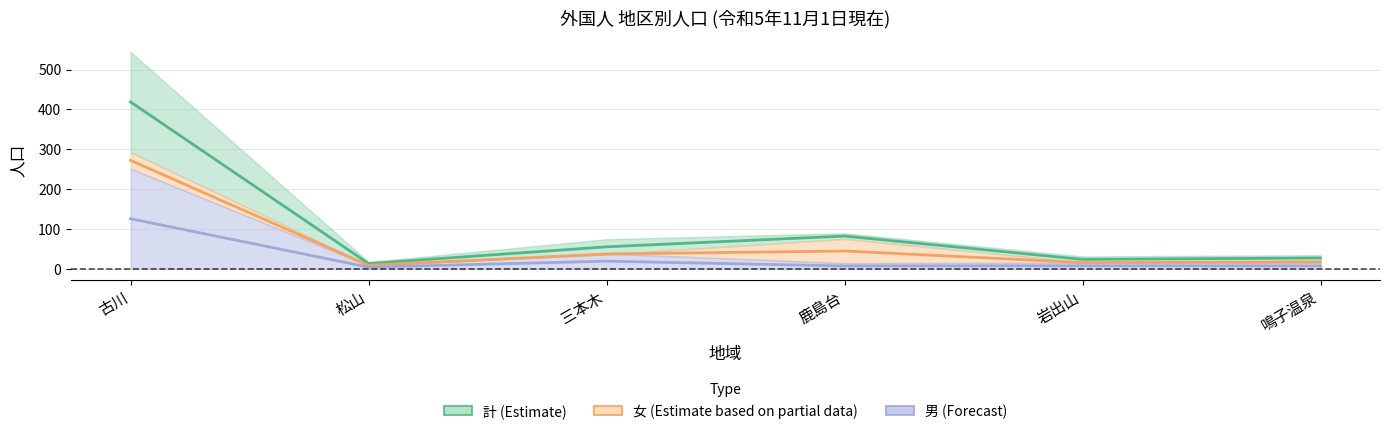

How many values in the 計 (Estimate) series exceed 55?

2